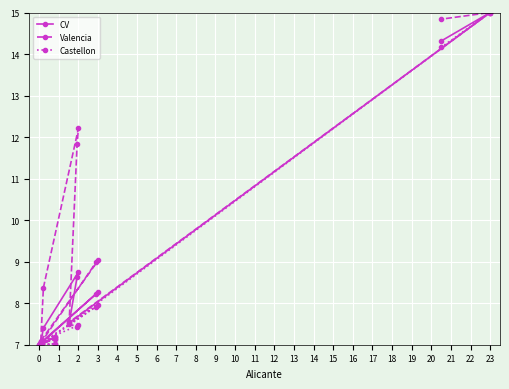

Which series has the widest spread of values?

CV